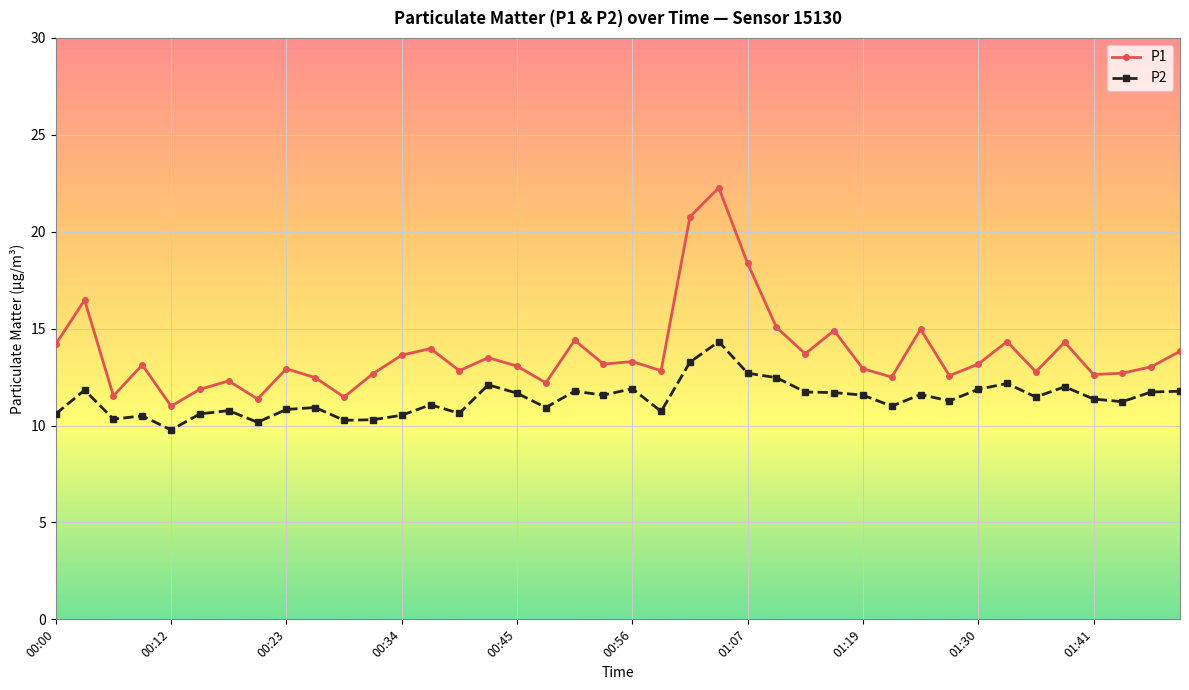

List the series in order of their overall mean, highest first.

P1, P2